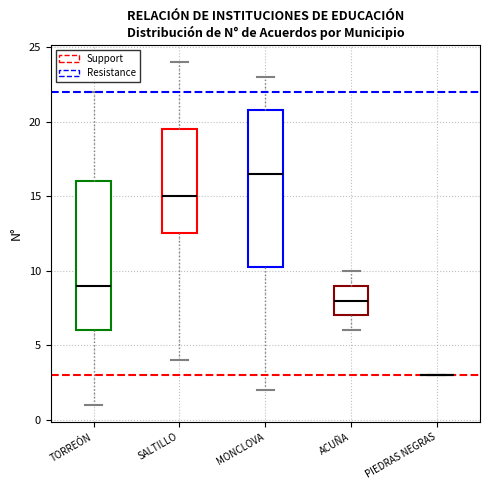

Reading left to right, transcribe this box plot: for each box, give where its median line is, the range the box spans, and where its two whiskers end, as read against the y-axis. The values are not printed on the chart, so give them approximately, as read against the axis.

TORREÓN: median 9.0, box 6.0 to 16.0, whiskers 1.0 to 22.0
SALTILLO: median 15.0, box 12.5 to 19.5, whiskers 4.0 to 24.0
MONCLOVA: median 16.5, box 10.5 to 21.0, whiskers 2.0 to 23.0
ACUÑA: median 8.0, box 7.0 to 9.0, whiskers 6.0 to 10.0
PIEDRAS NEGRAS: box collapsed to a line at 3.0, whiskers 3.0 to 3.0